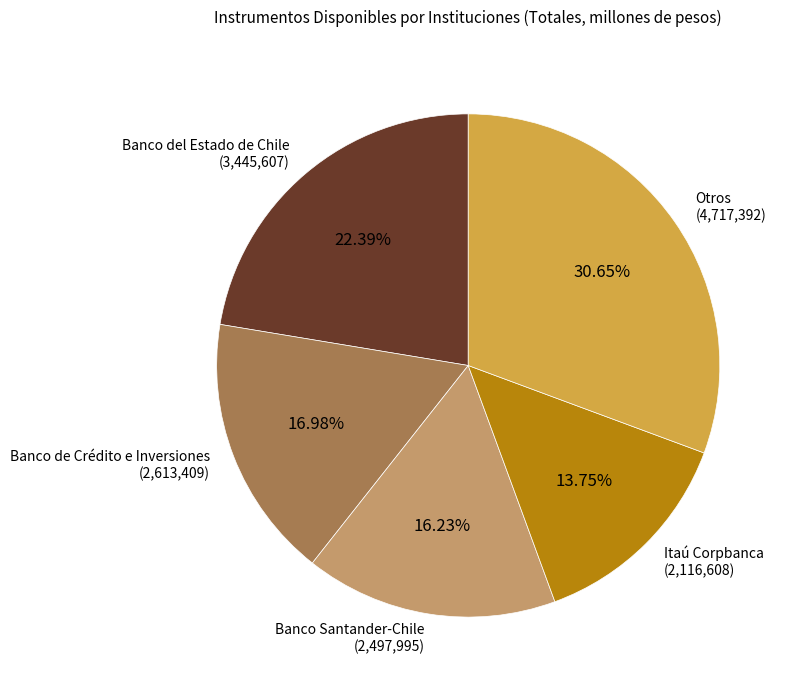

Is there a majority slice in this chart?

No